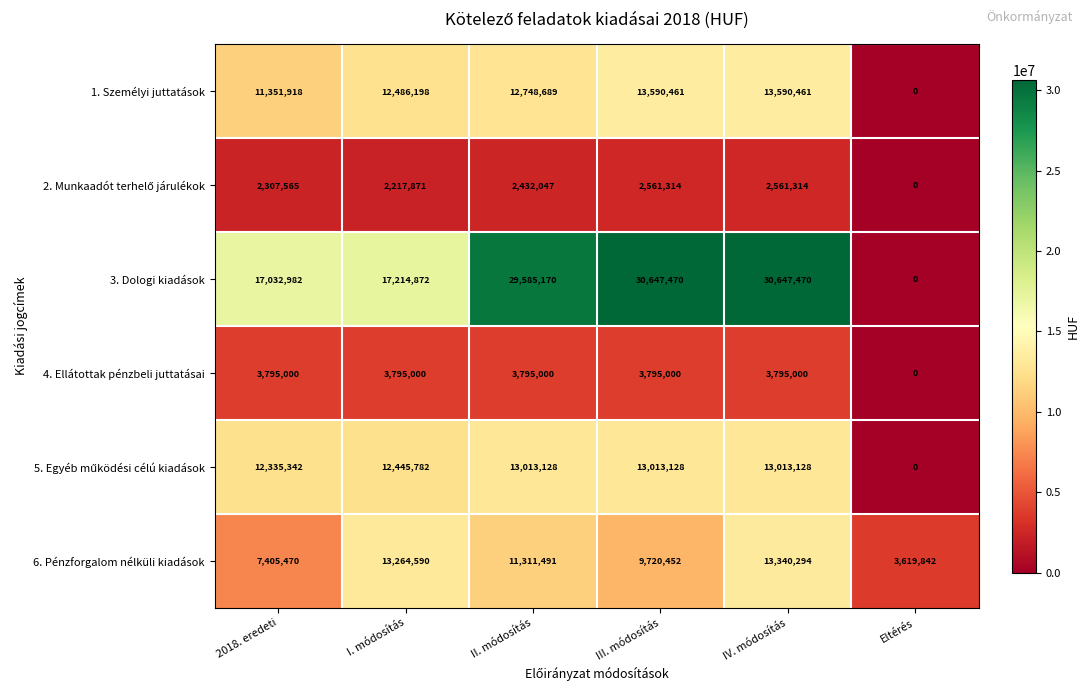

Which series has the widest spread of values?

3. Dologi kiadások